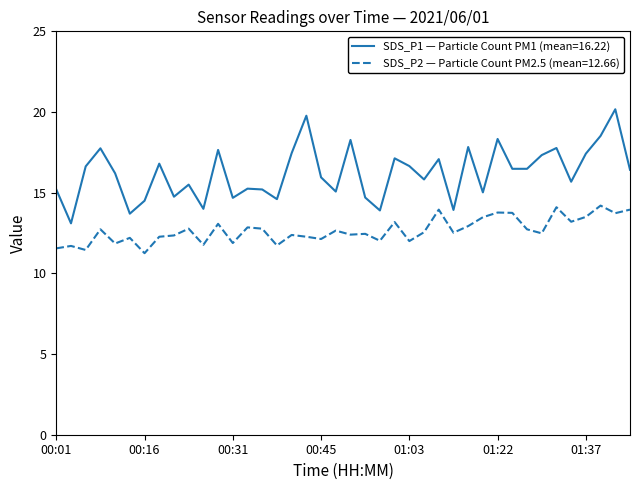

True or false: SDS_P2 — Particle Count PM2.5 (mean=12.66) and SDS_P1 — Particle Count PM1 (mean=16.22) cross at least once.

False